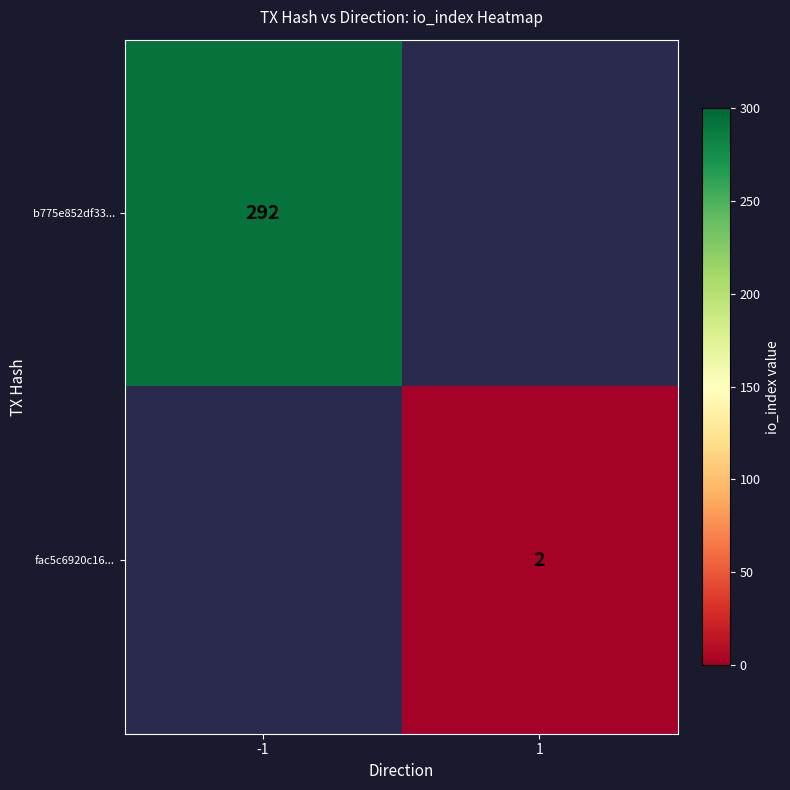

How many categories are shown in the chart?

2